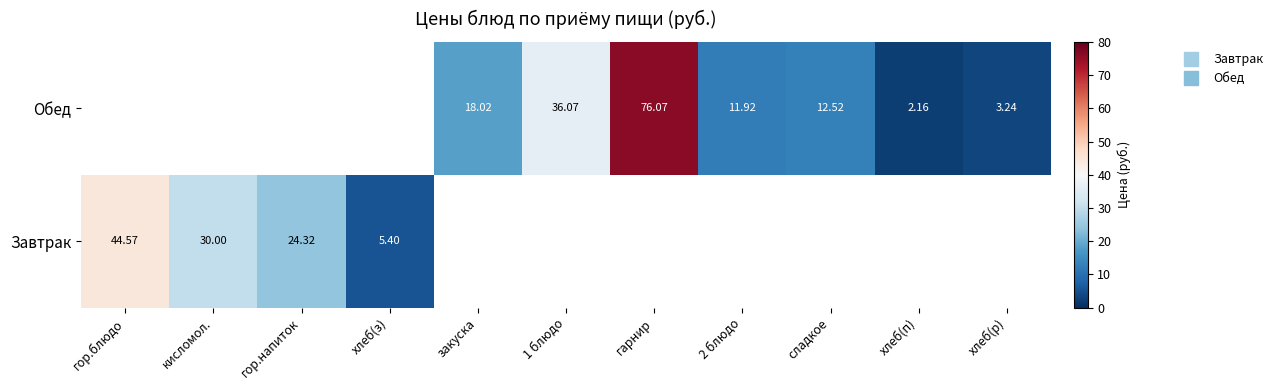

How many values in Обед are above zero?

7